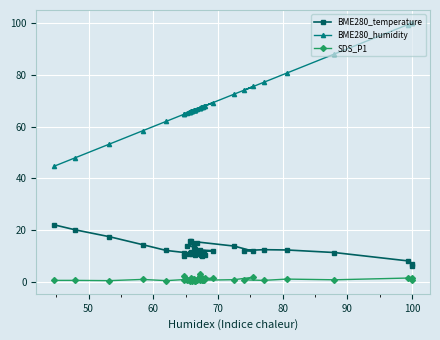

What is the value of the SDS_P1 point at the 16th from the left?

0.9